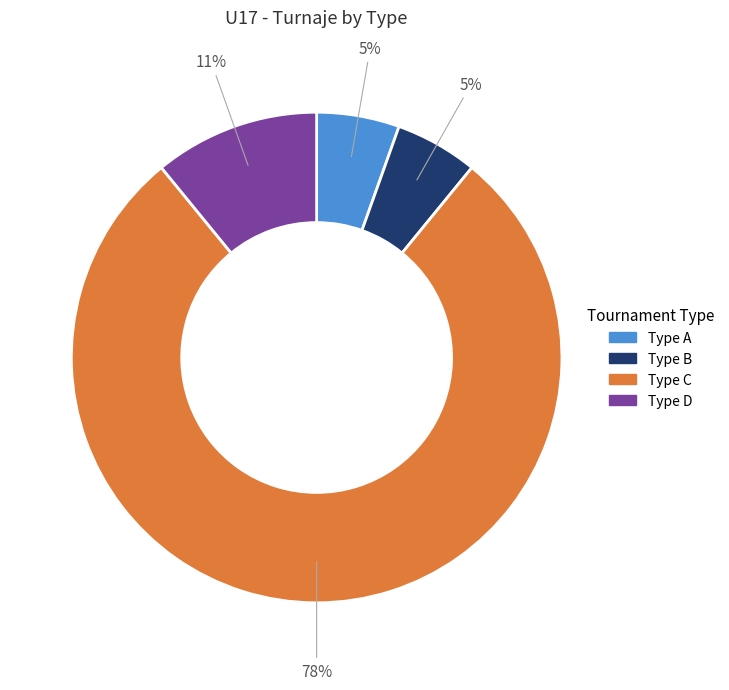

How many slices are in this pie chart?

4